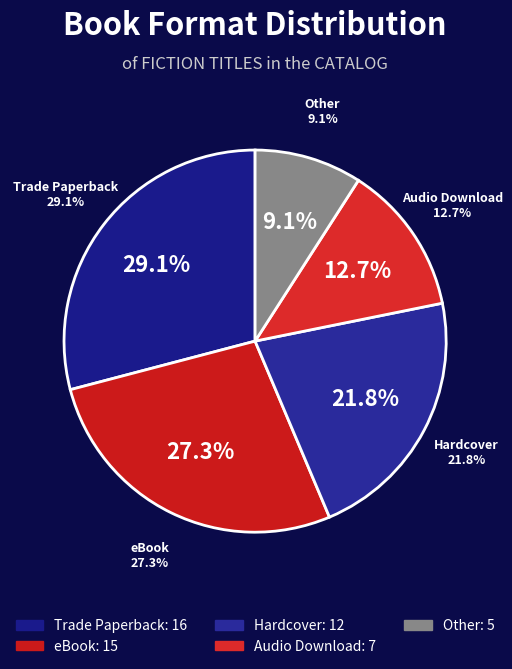

How many segments does this pie chart have?

5